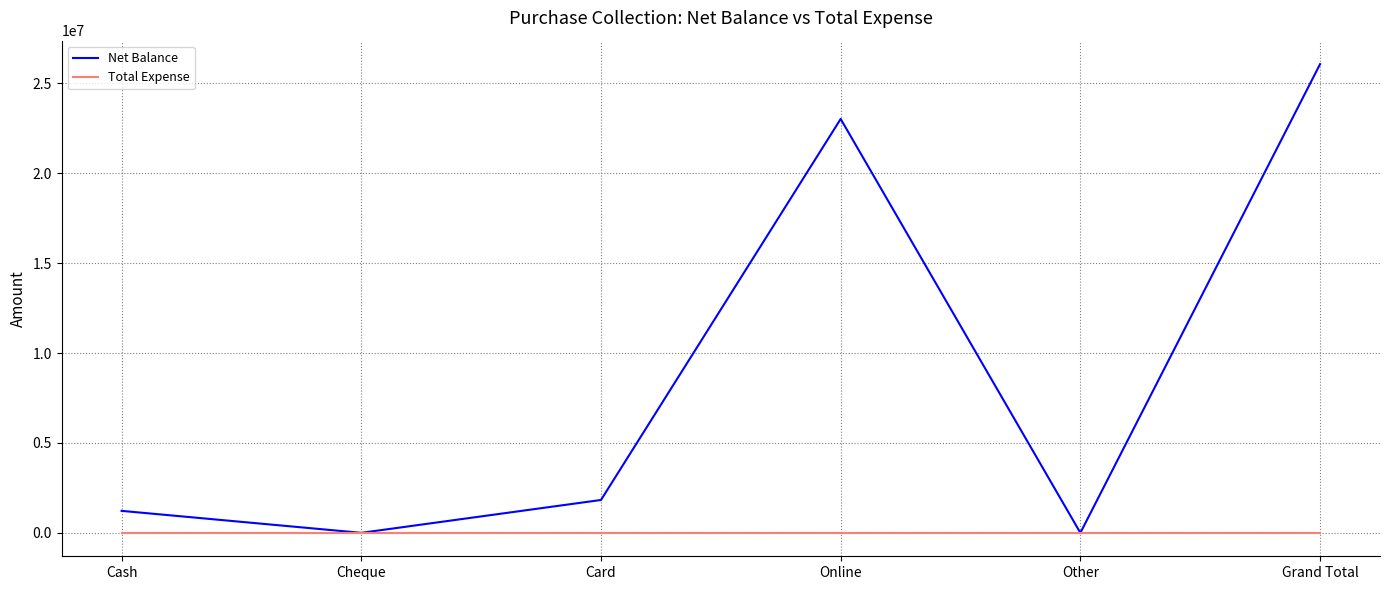

Count the number of data series in this chart.

2